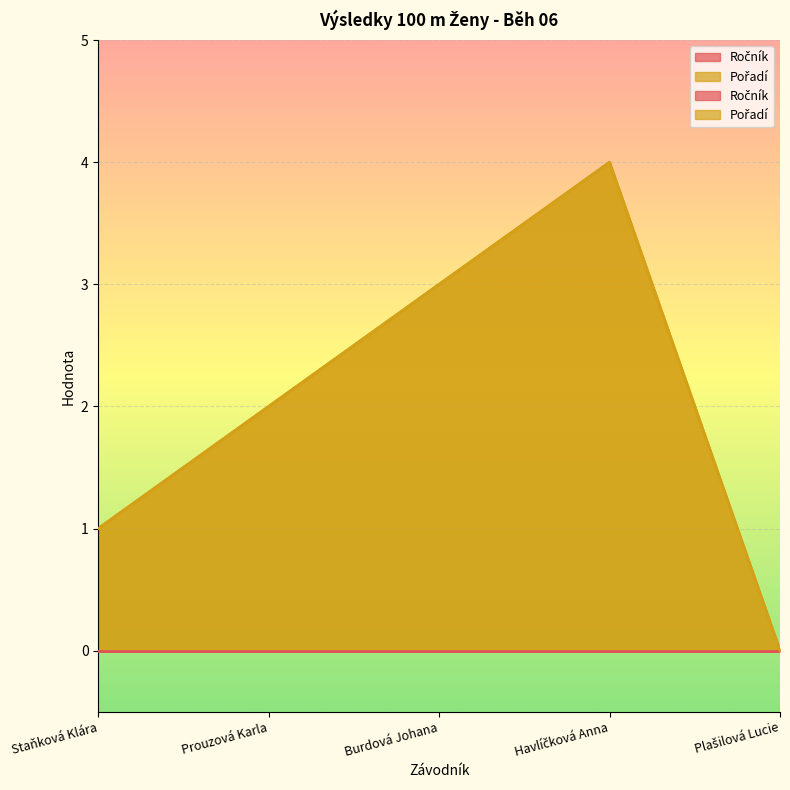

Which has a higher value, Prouzová Karla or Havlíčková Anna?

Havlíčková Anna